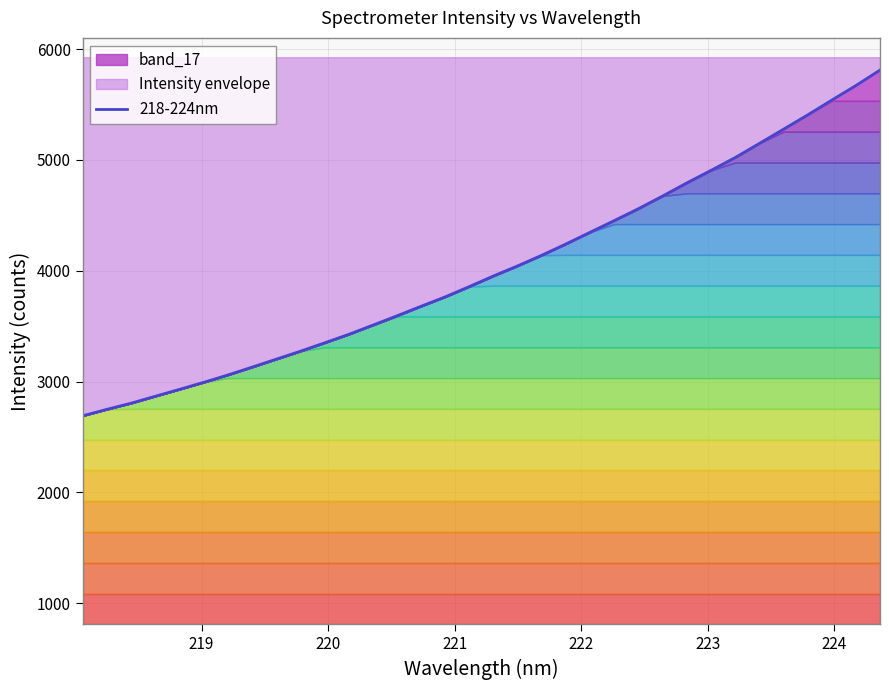

What is the maximum value shown in the chart?

5811.5